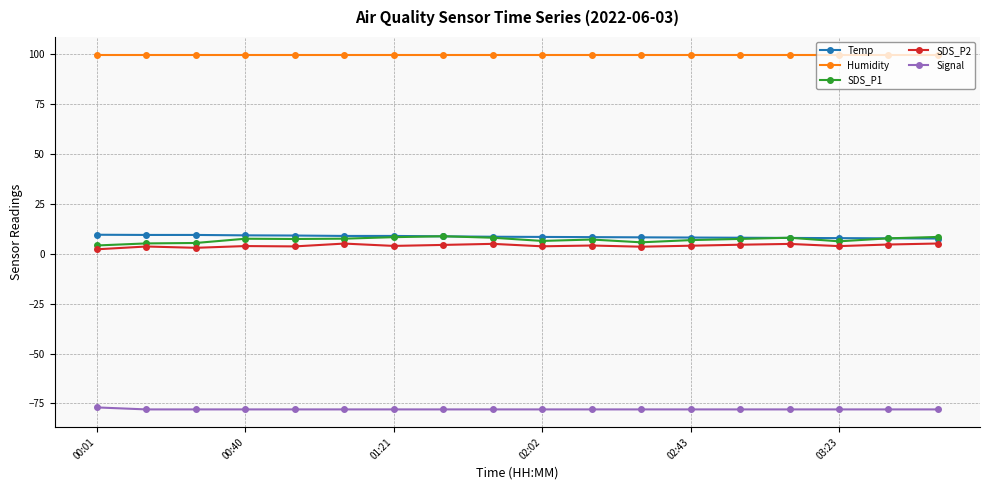

True or false: SDS_P2 and Signal cross at least once.

False